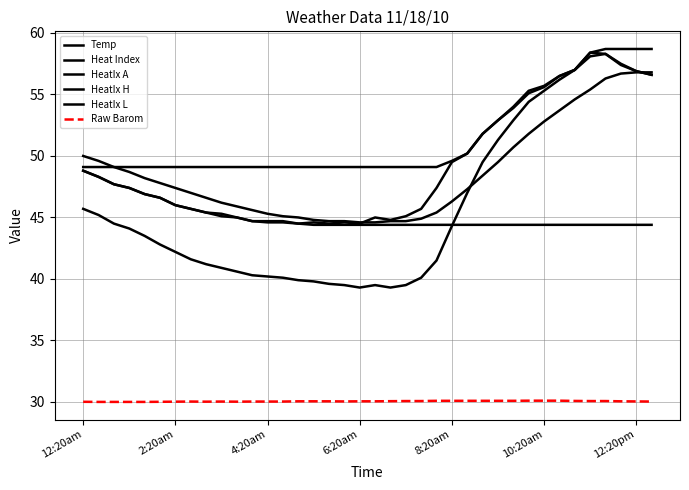

Is this an area chart (filled region under the line)?

No